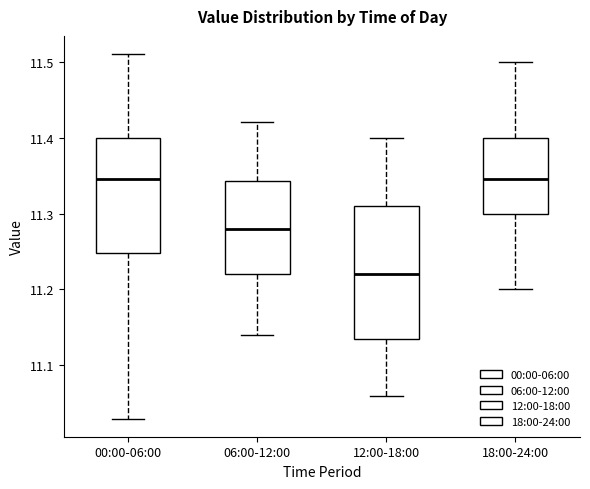

Which box has the lowest median line?

12:00-18:00